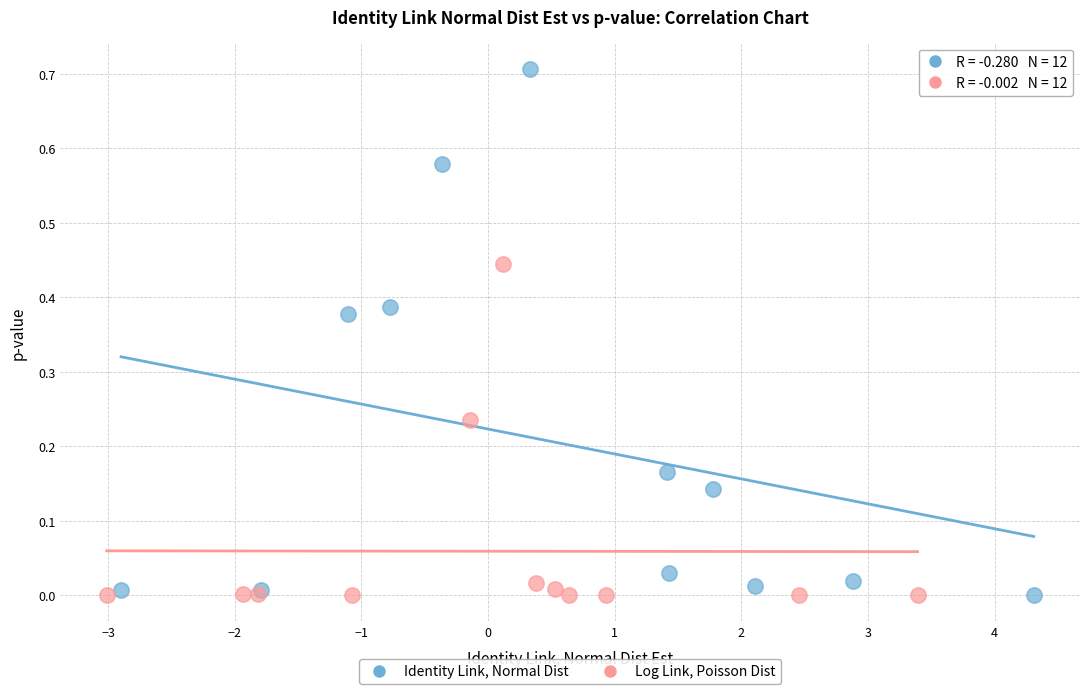

Which series reaches the maximum Y coordinate?

Identity Link, Normal Dist